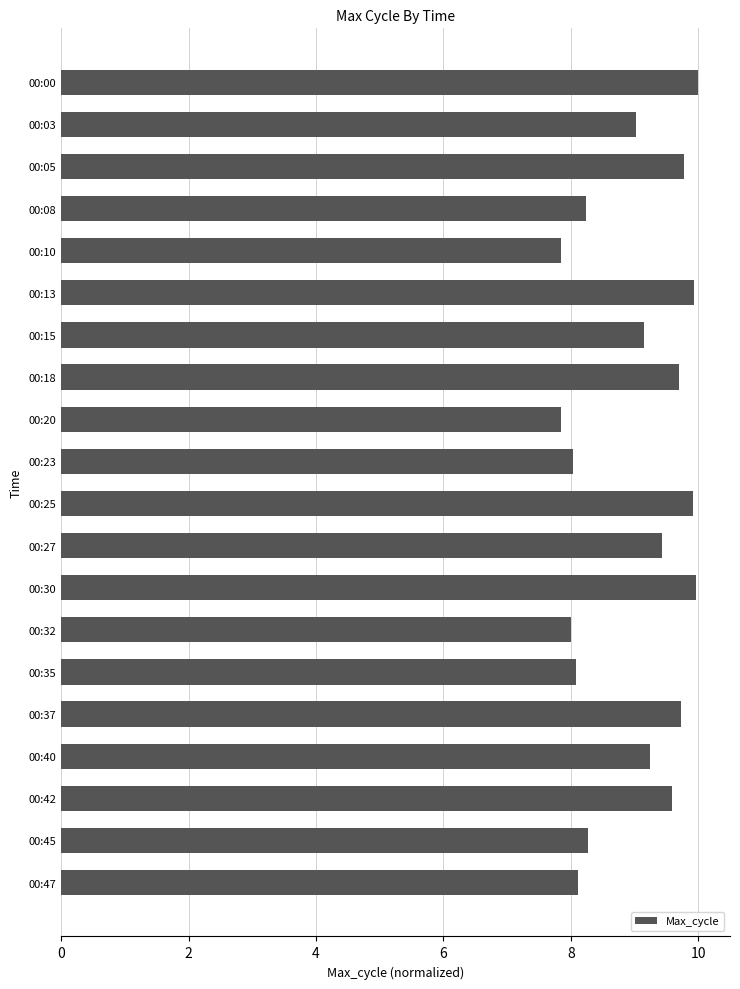

True or false: the data shows 10.0 at 00:00.

True